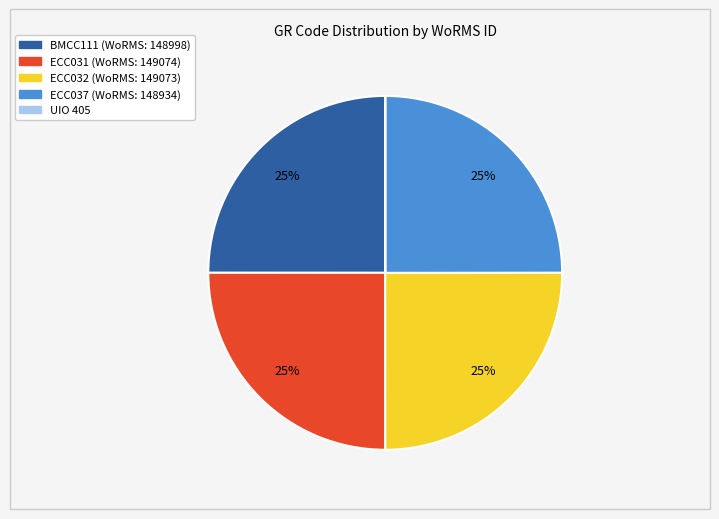

The ECC031 slice represents 31% of the pie. True or false?

False